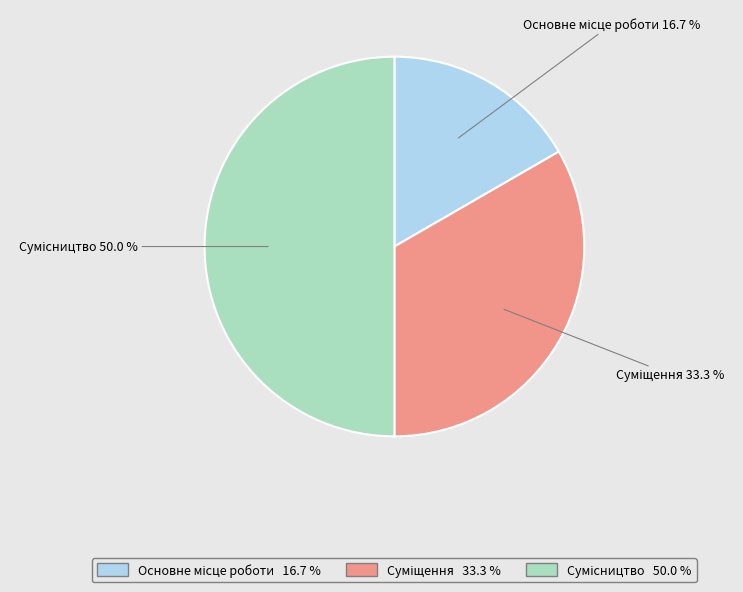

How many slices are in this pie chart?

3